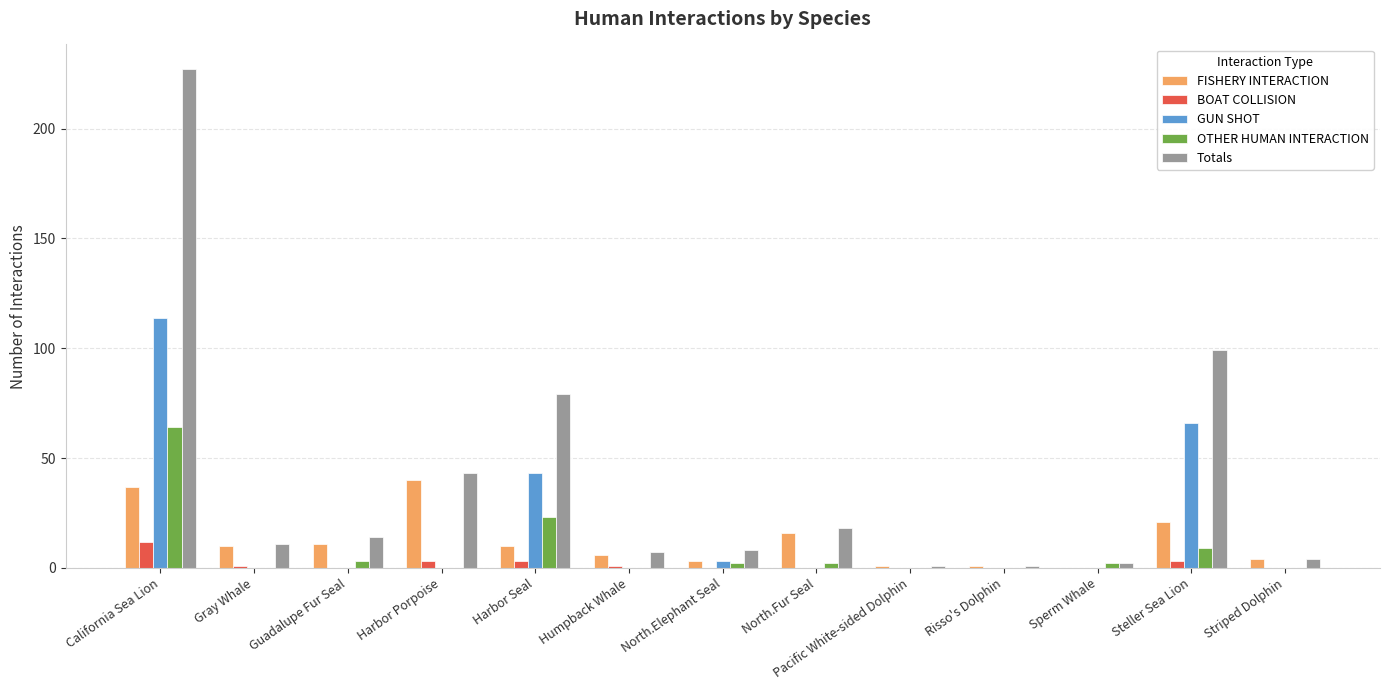

Is it true that Totals equals 18 at North.Fur Seal?

True